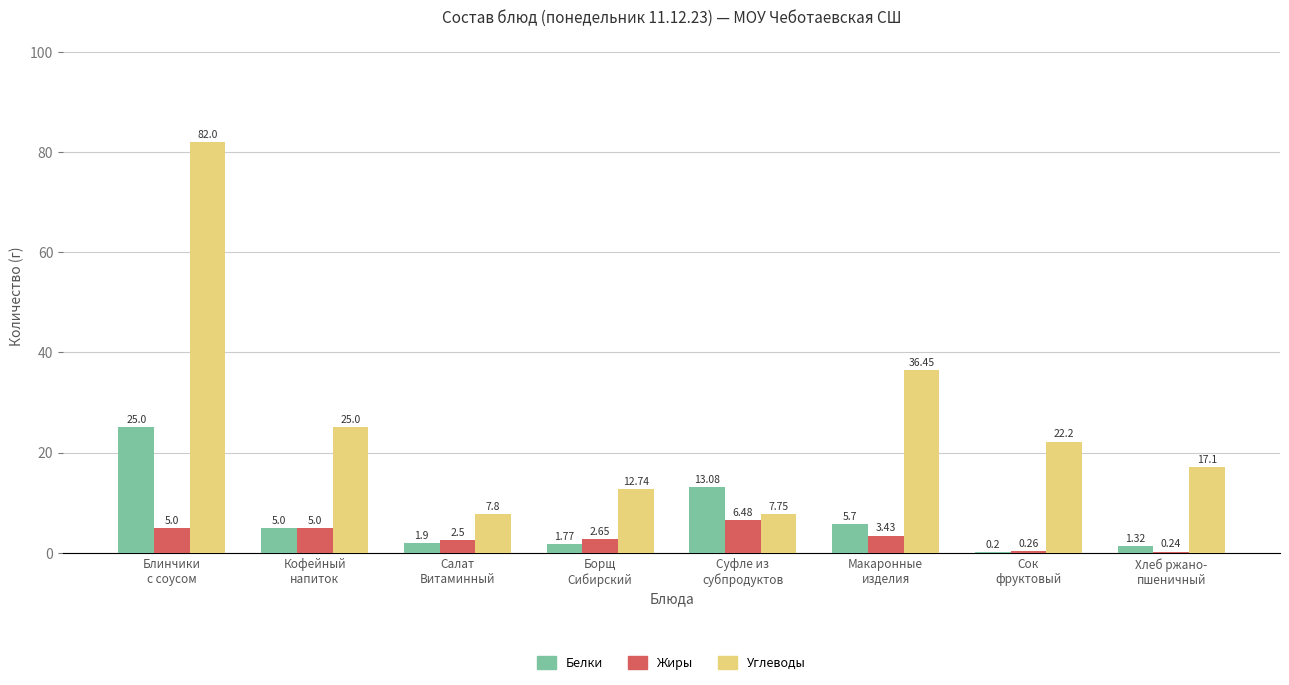

What is the sum of all Белки values?

54.0